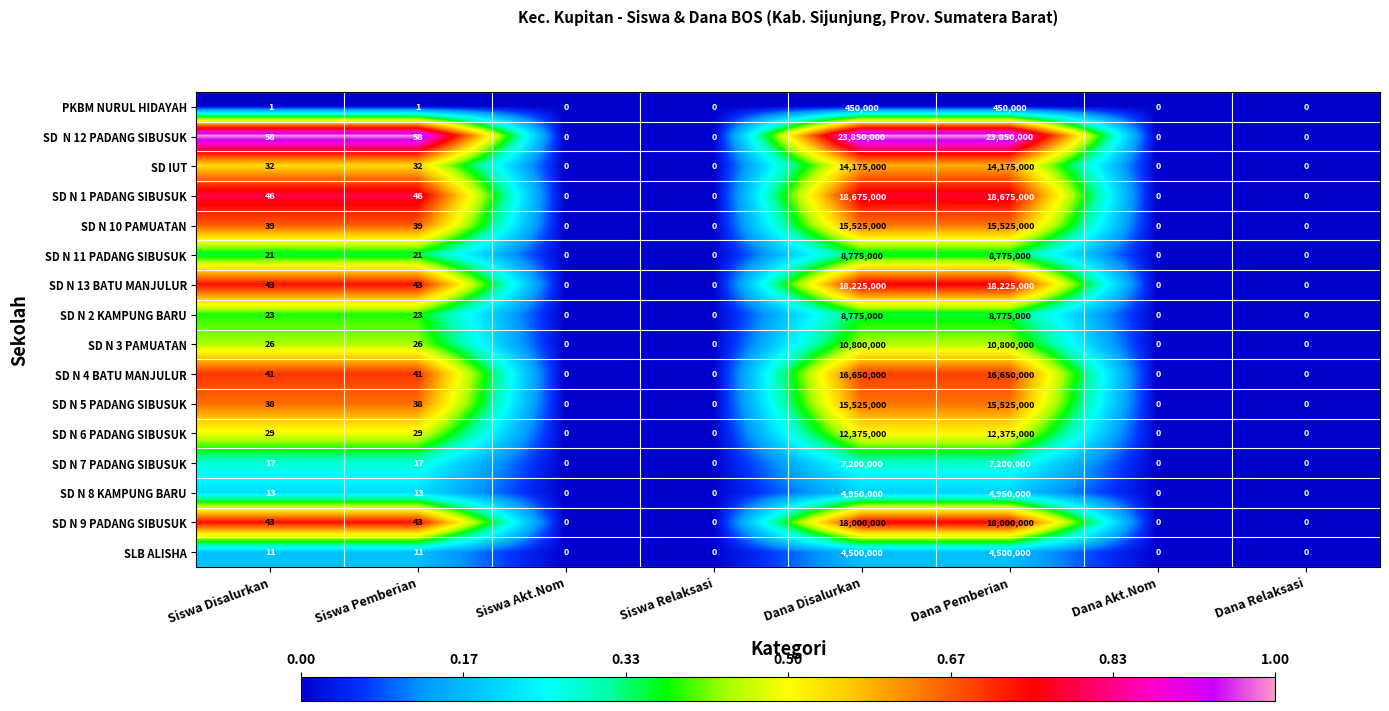

Count the number of data series in this chart.

16